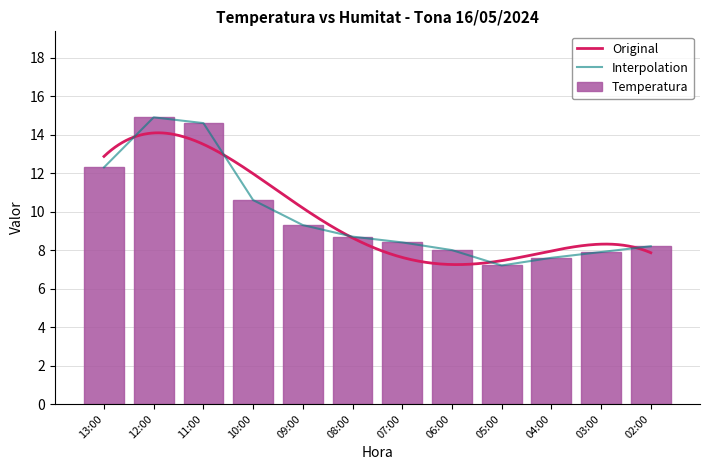

How many data points are less than 8?

3